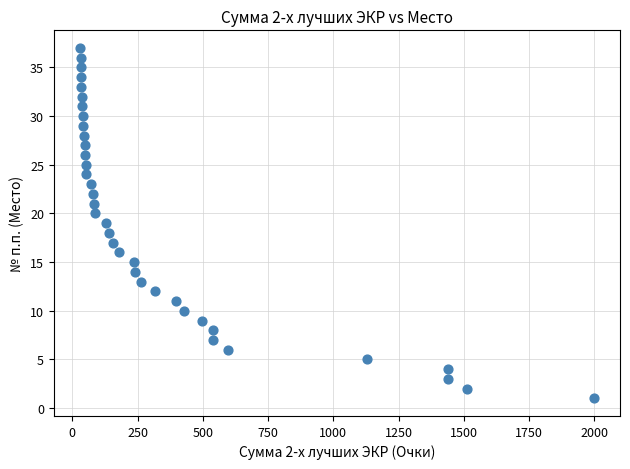

What is the range of Y values (max minus min)?

36